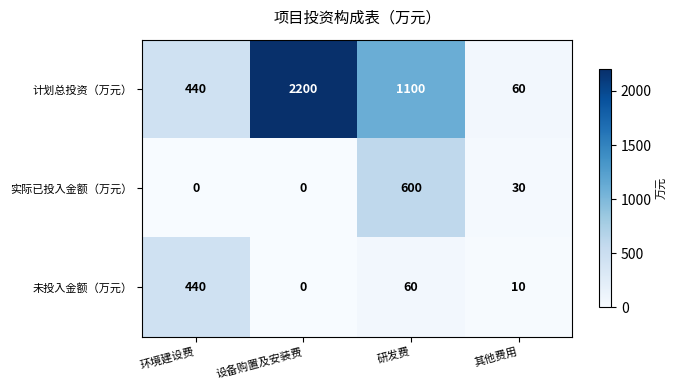

What is the maximum value for 计划总投资（万元）?

2200